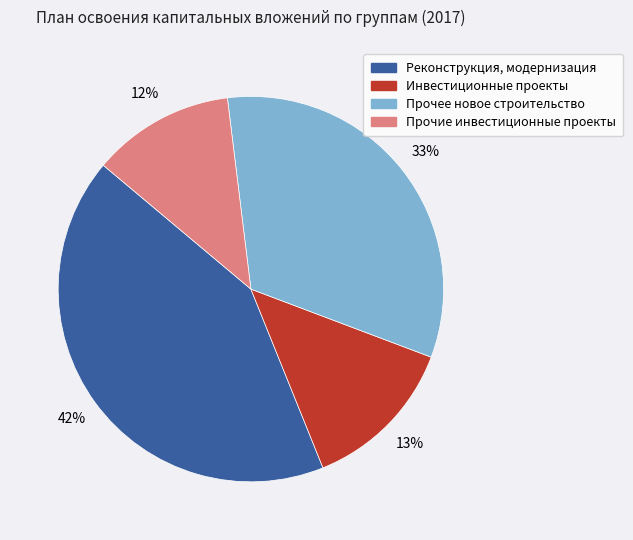

Does any single category account for the majority?

No